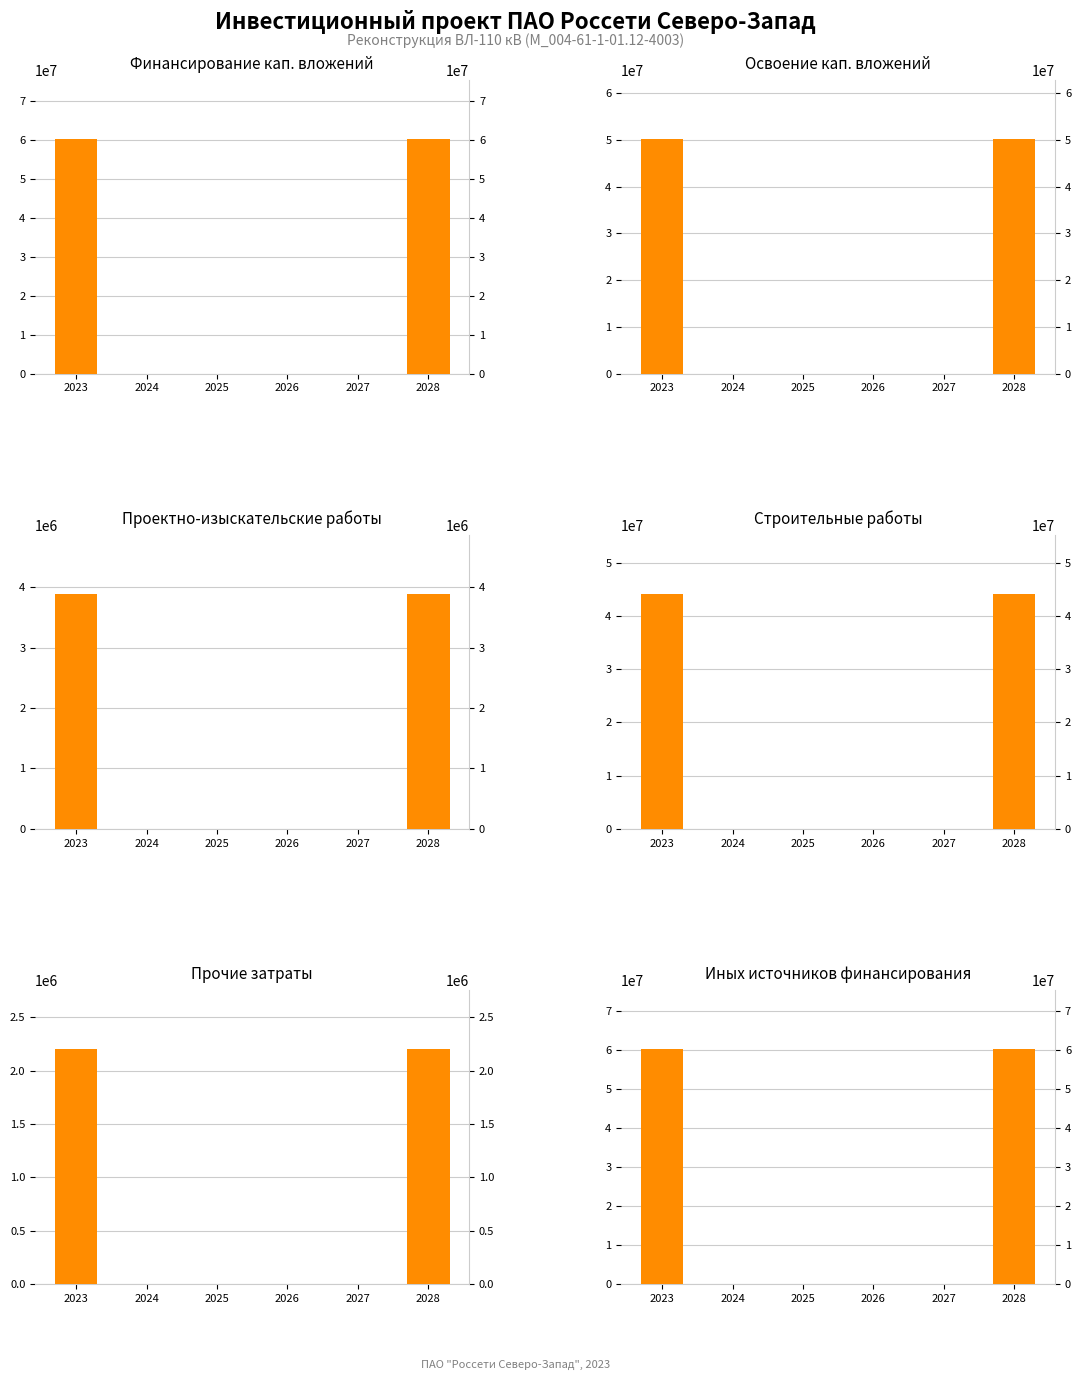

How many data points in Финансирование капитальных вложений are above 0?

2